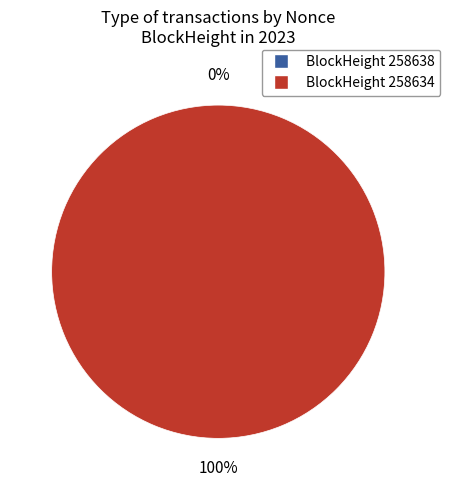

Is it true that 258634 is 100% of the pie?

True